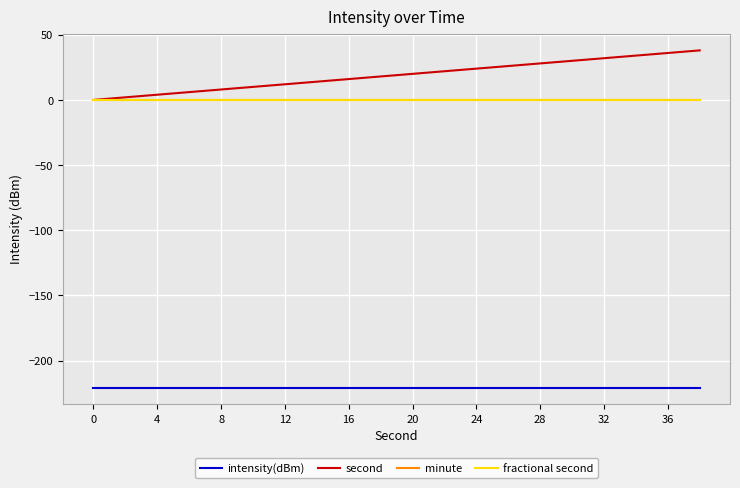

Does the chart have visible grid lines?

Yes